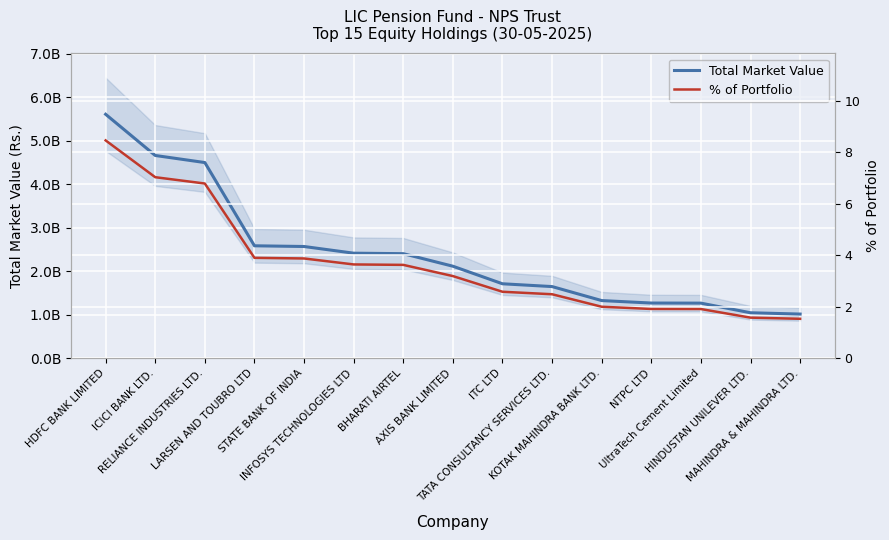

Reading right to left, list all the values displayed in this chart.

Total Market Value: 1014338646.4	1044183336.5	1265396010.0	1267585905.6	1324424164.3	1645932362.4	1710182350.8	2113496394.0	2401703768.4	2412968195.4	2566495966.6	2582797803.3	4494849483.8	4657485662.0	5603947339.5
% of Portfolio: 1.5	1.6	1.9	1.9	2.0	2.5	2.6	3.2	3.6	3.6	3.9	3.9	6.8	7.0	8.5